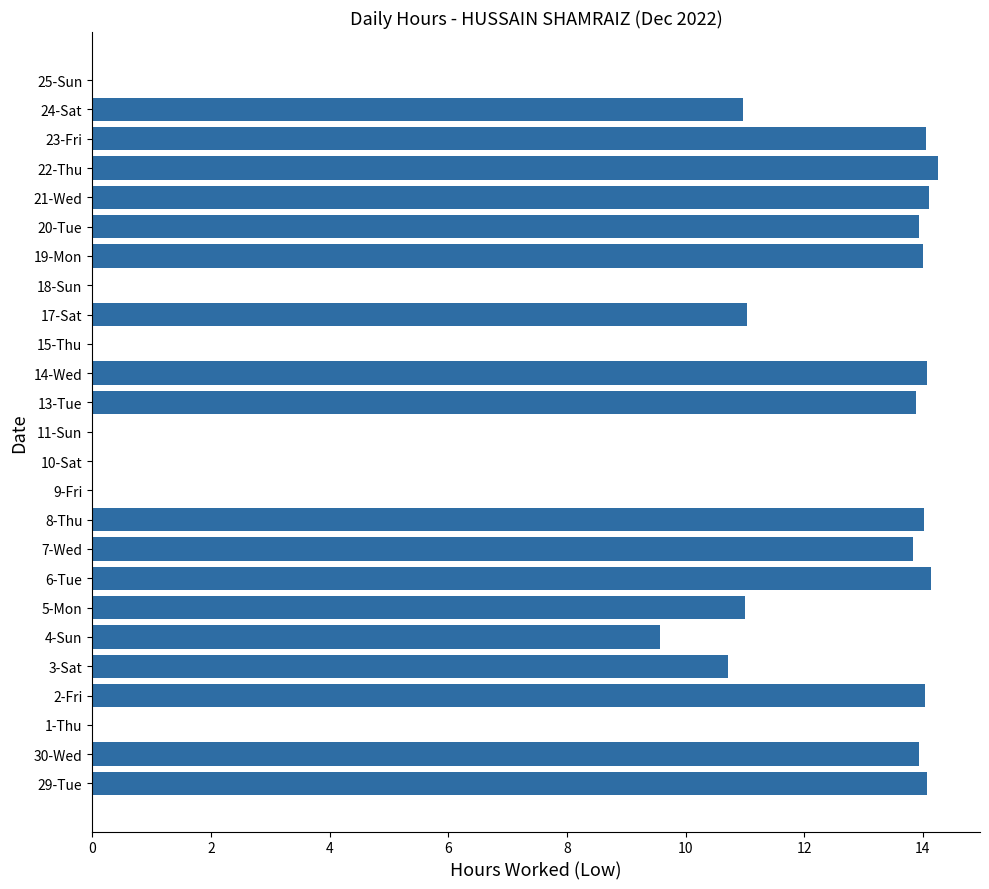

How many data points are above 13?

13